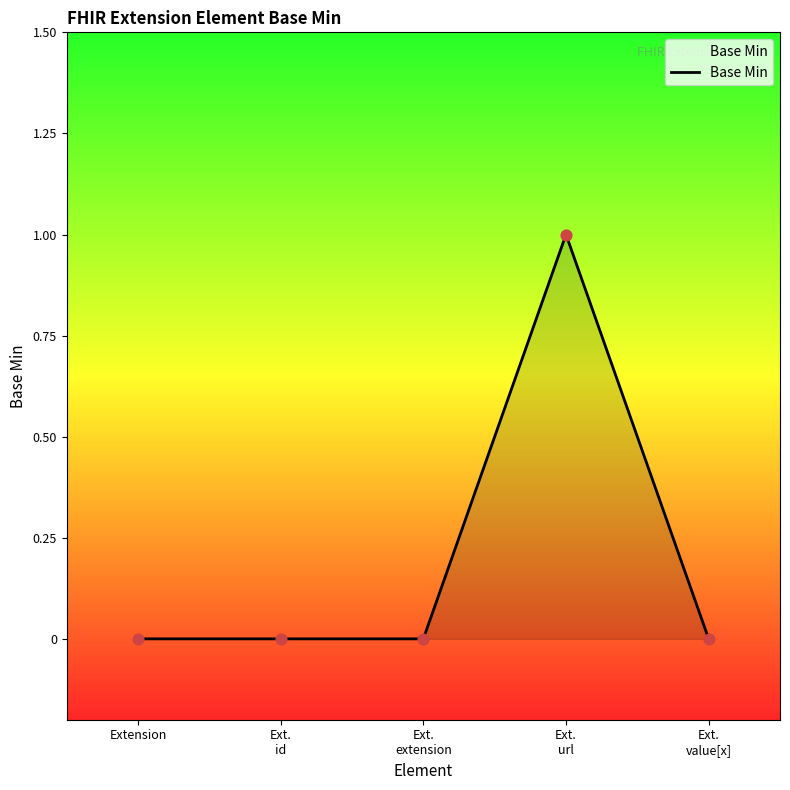

What is the change in value from Ext.
extension to Ext.
url?

+1